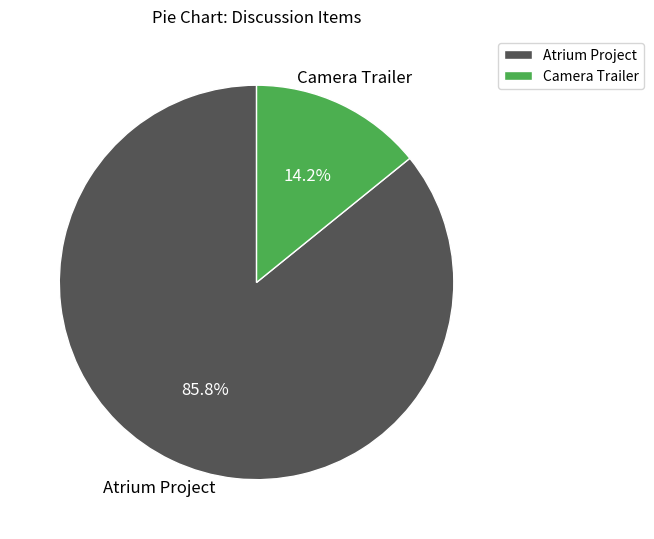

What is the largest slice in the pie chart?

Atrium Project